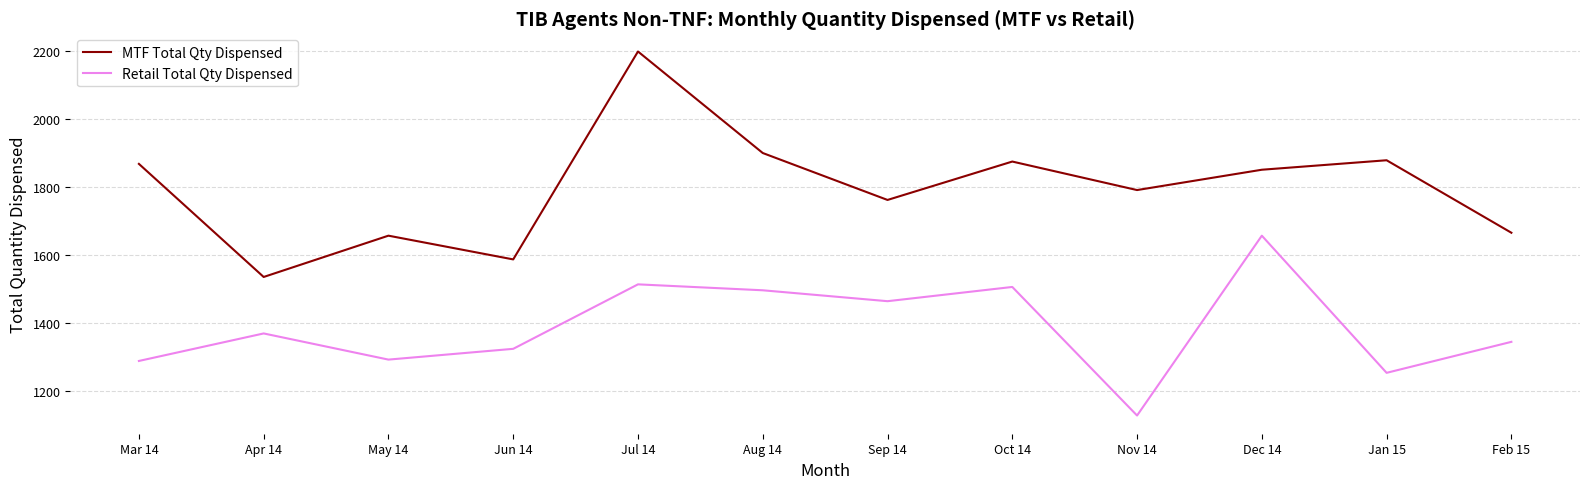

List the series in order of their peak value, lowest first.

Retail Total Qty Dispensed, MTF Total Qty Dispensed